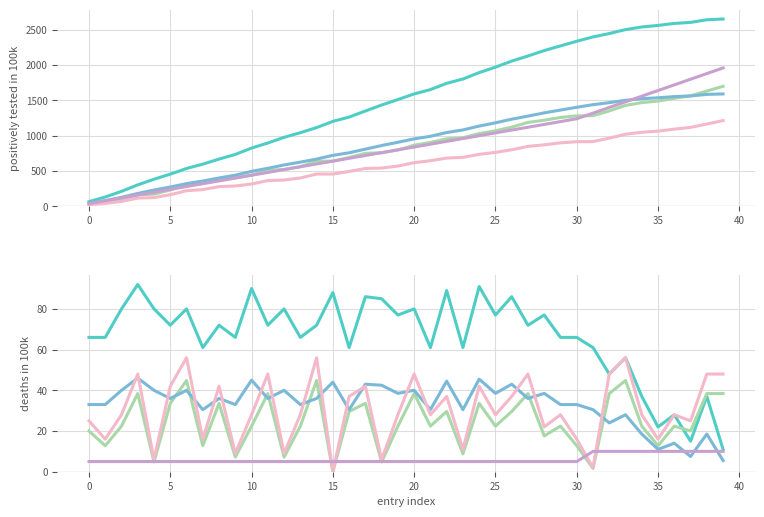

True or false: Group A and Group E intersect in this chart.

True